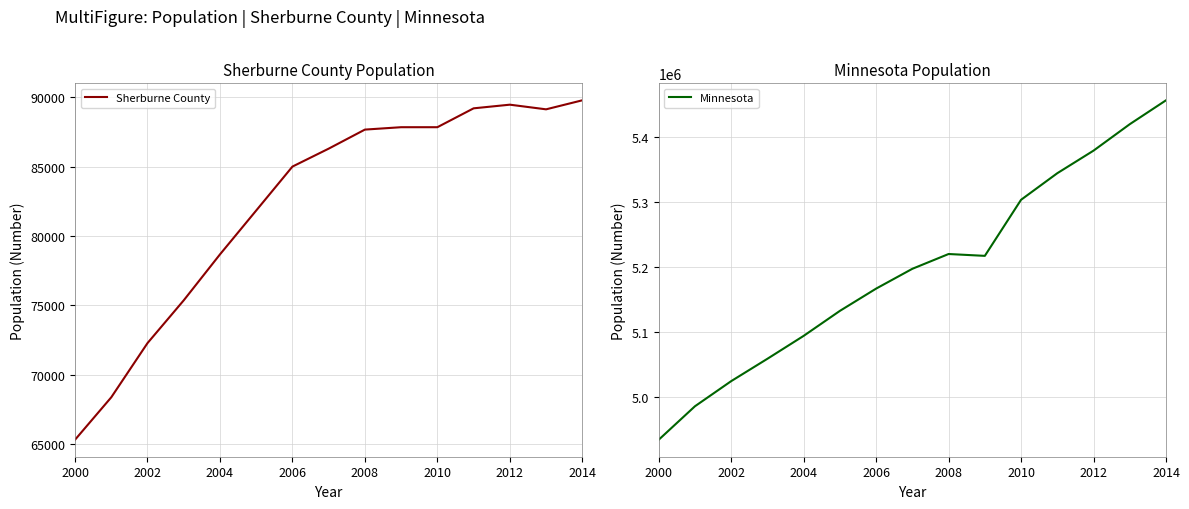

Which category has the highest value in the Sherburne County series?

2014